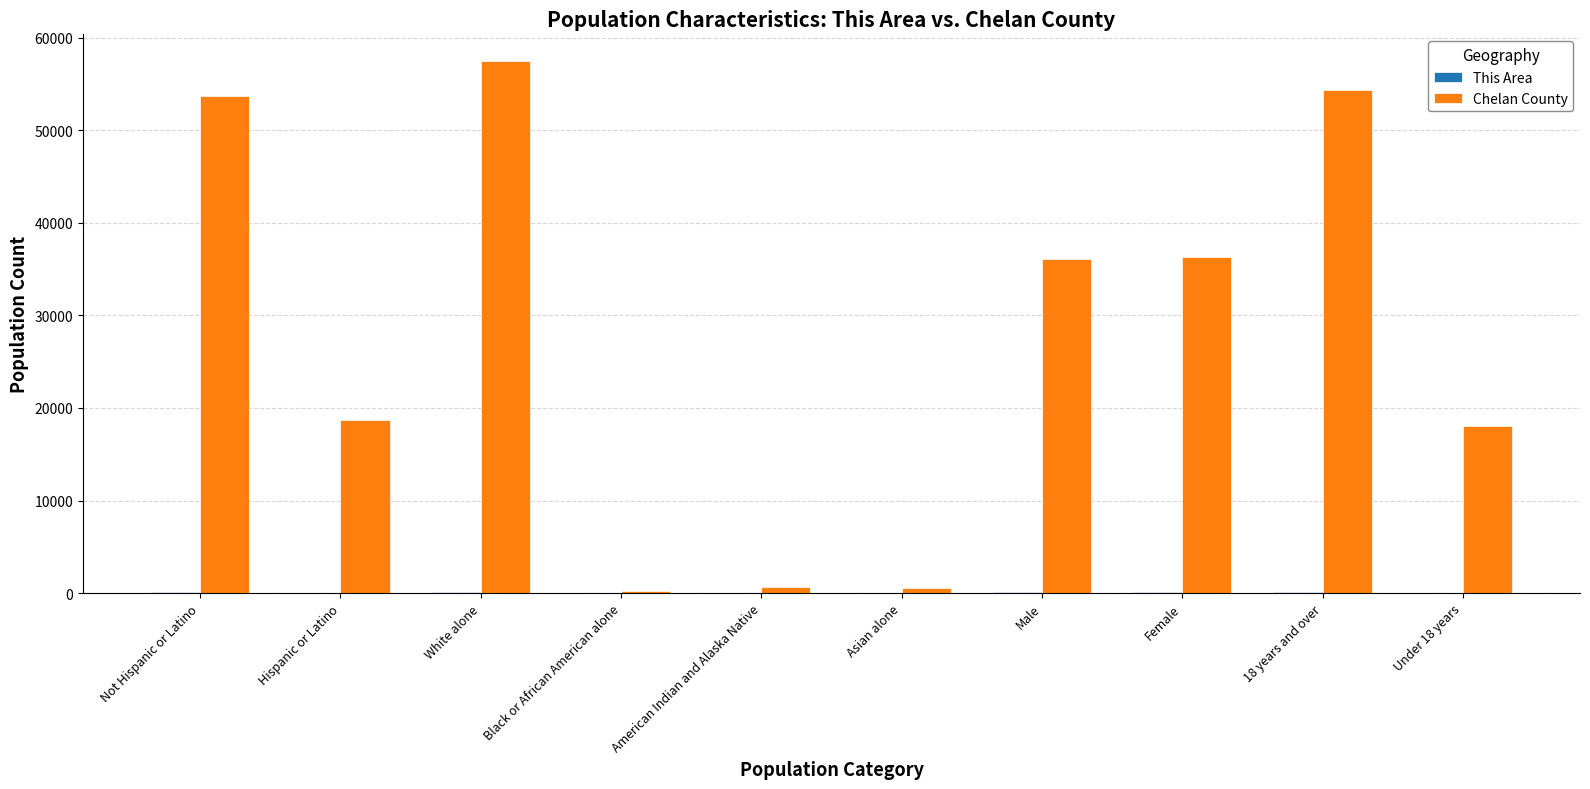

What is the sum of all Chelan County values?

276367